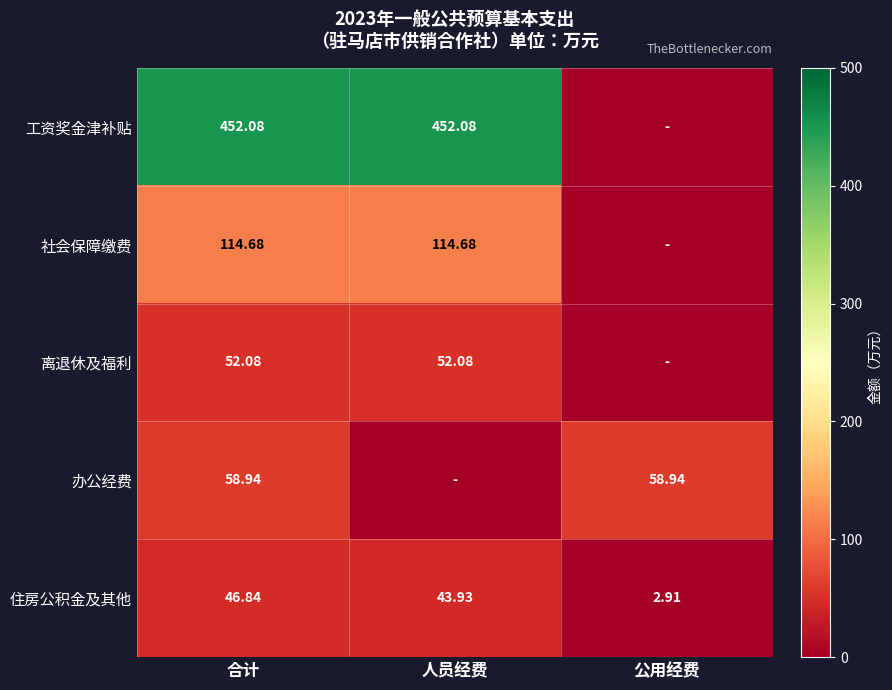

The value of 工资奖金津补贴 at 合计 is 634.6. True or false?

False